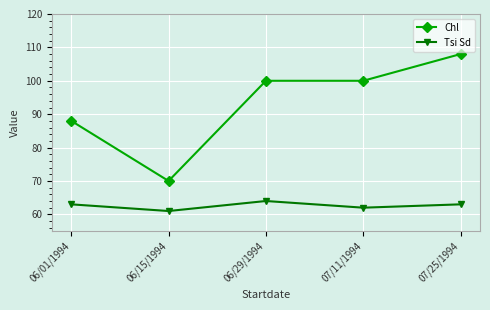

What is the spread (max minus min) of values at 07/25/1994?

45